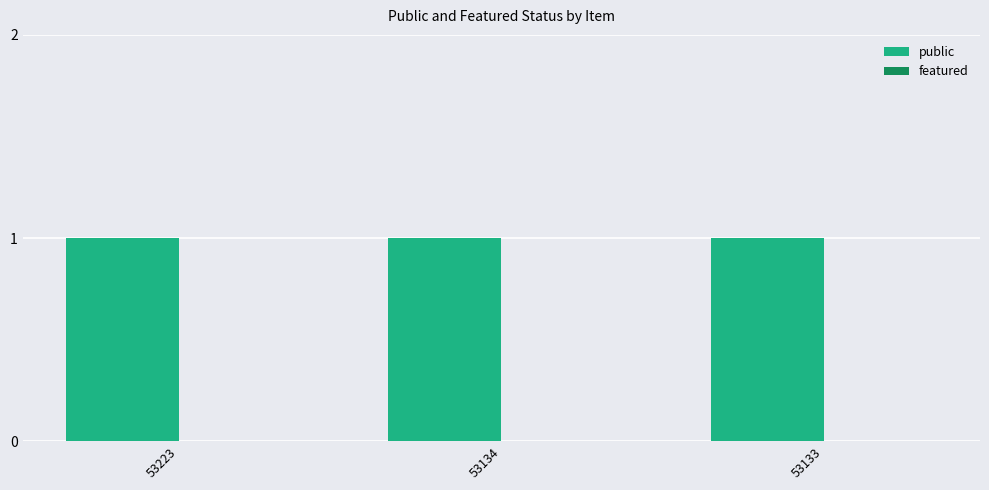

Between 53134 and 53133, which series saw the biggest shift?

public